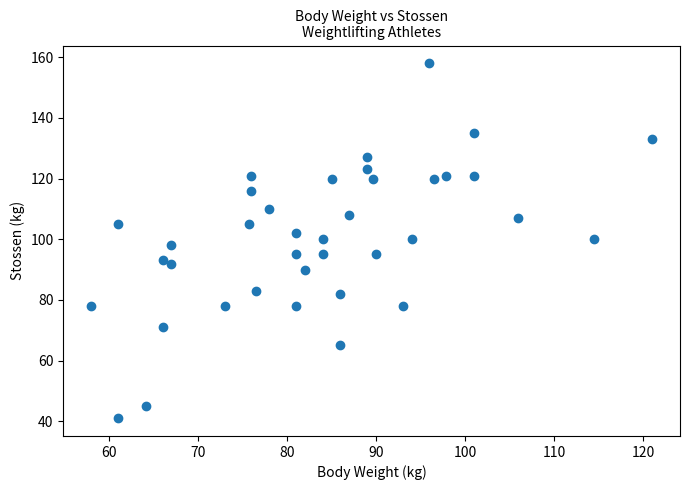

What is the range of Y values (max minus min)?

117